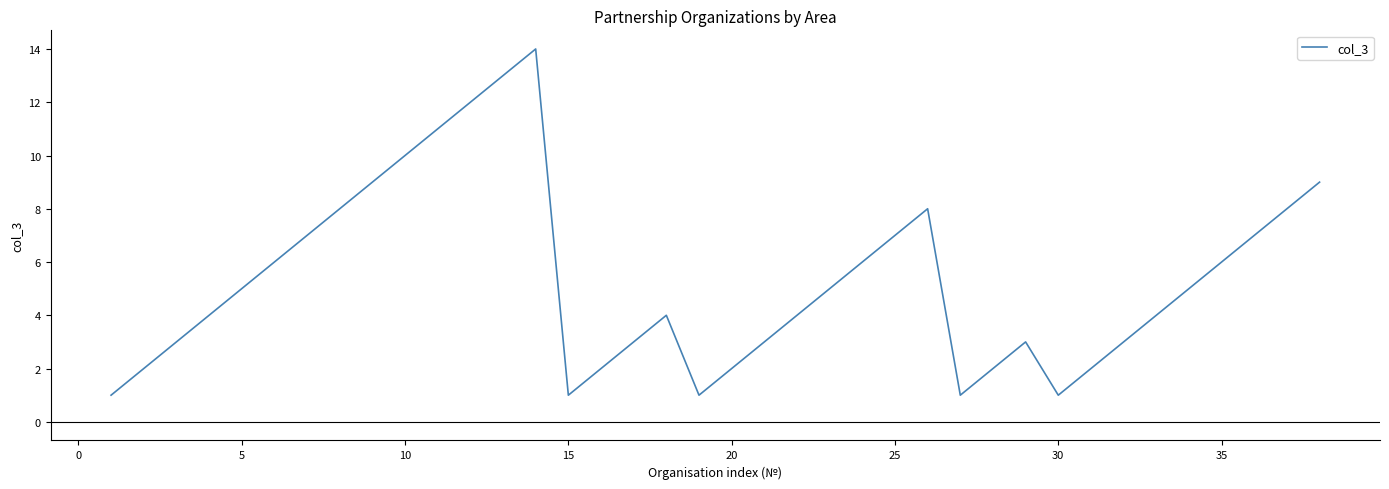

What is the difference between the maximum and minimum values?

13